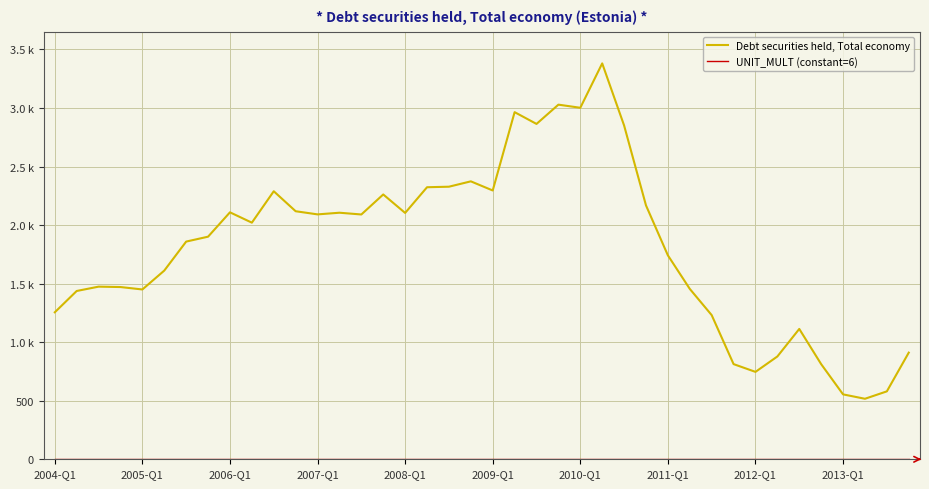

Reading left to right, list all the values displayed in this chart.

Debt securities held, Total economy: 1255.3	1437.3	1474.4	1471.0	1450.3	1611.6	1859.3	1901.2	2109.2	2020.9	2289.1	2118.4	2091.6	2105.7	2090.8	2261.7	2104.0	2323.4	2328.0	2373.8	2295.8	2964.8	2864.1	3028.8	3002.1	3381.2	2850.9	2168.3	1741.6	1455.2	1231.2	812.8	746.5	878.0	1113.2	812.5	554.3	516.8	580.1	910.8
UNIT_MULT (constant=6): 6.0	6.0	6.0	6.0	6.0	6.0	6.0	6.0	6.0	6.0	6.0	6.0	6.0	6.0	6.0	6.0	6.0	6.0	6.0	6.0	6.0	6.0	6.0	6.0	6.0	6.0	6.0	6.0	6.0	6.0	6.0	6.0	6.0	6.0	6.0	6.0	6.0	6.0	6.0	6.0